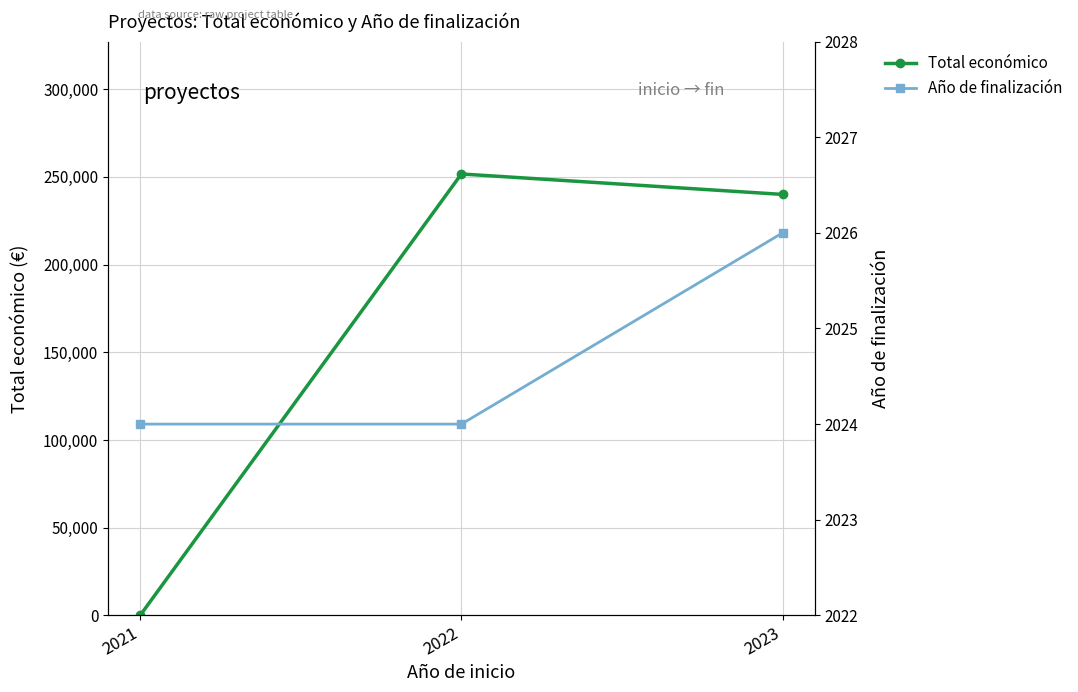

Is the value of Año de finalización at 2021 greater than the value of Total económico at 2022?

No